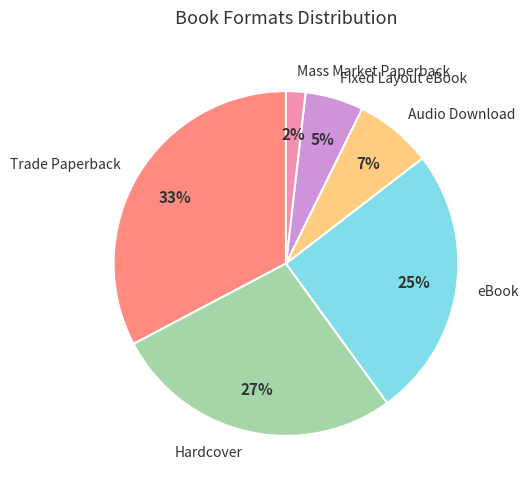

Between Hardcover and Mass Market Paperback, which is larger?

Hardcover